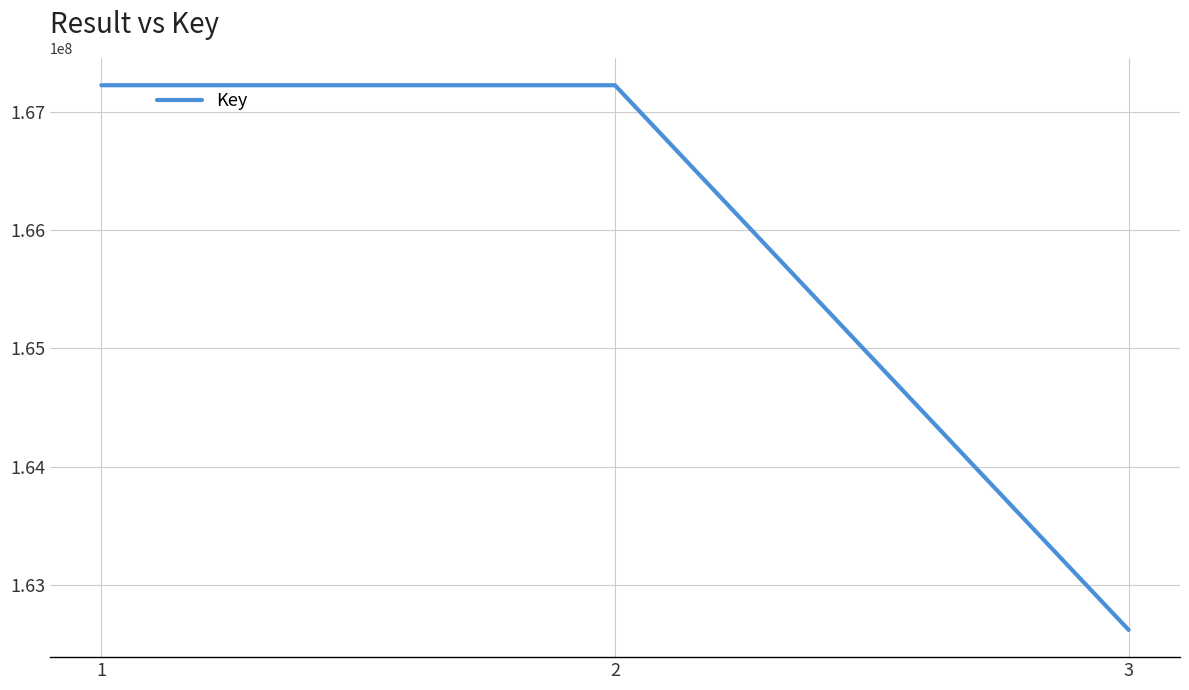

Which has a higher value, 3 or 1?

1